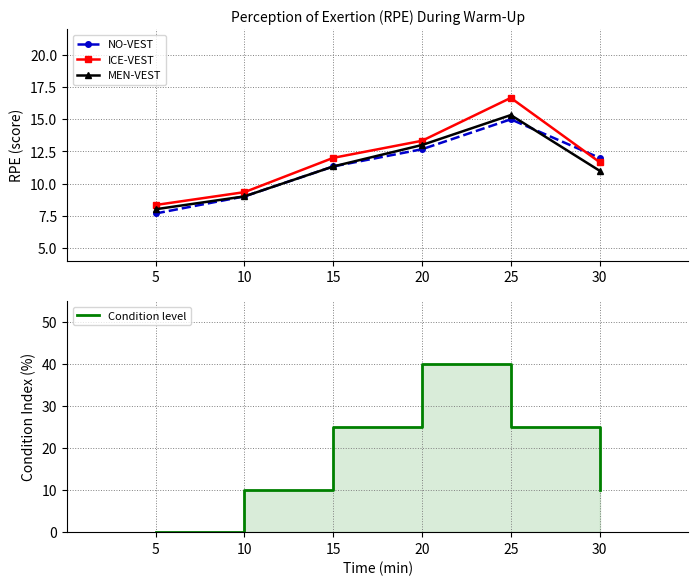

Does the chart have visible grid lines?

Yes